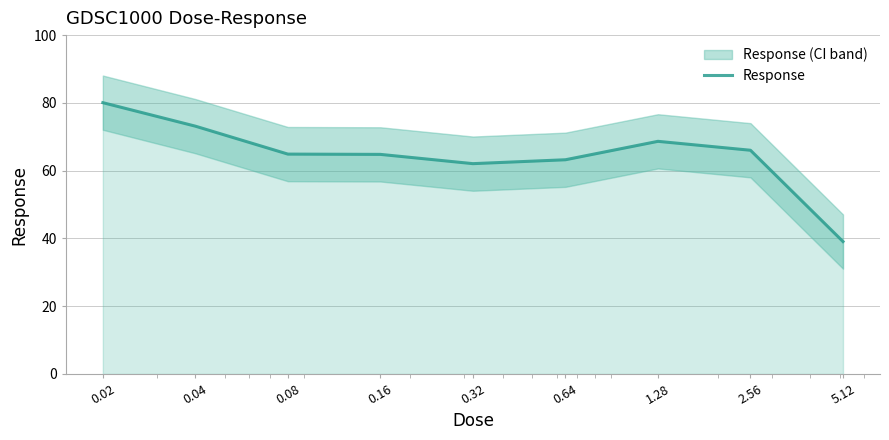

What is the average value?

64.7